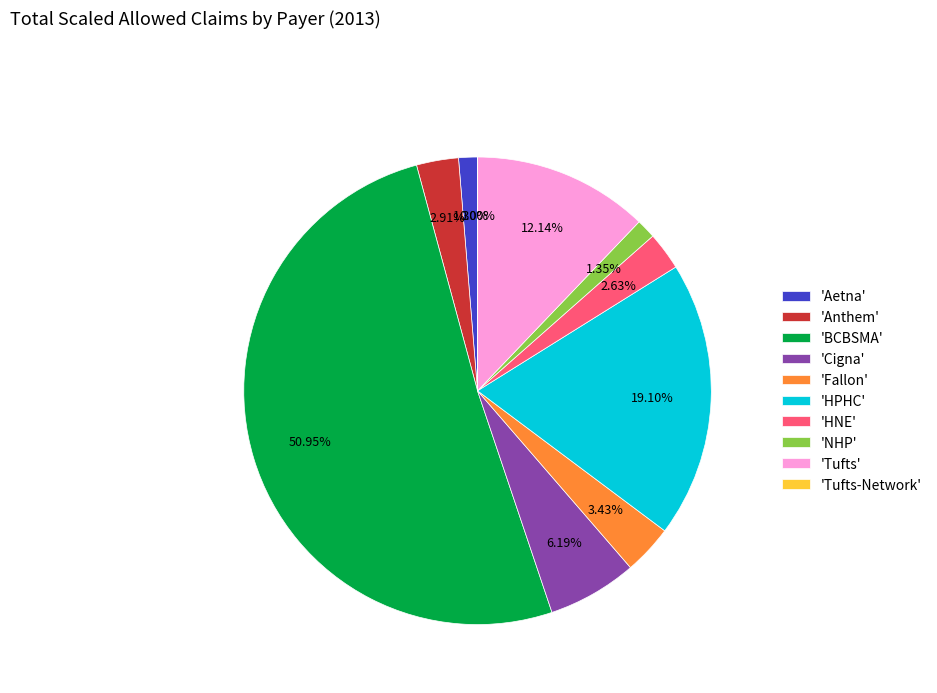

Which slice represents more than half of the pie?

'BCBSMA'